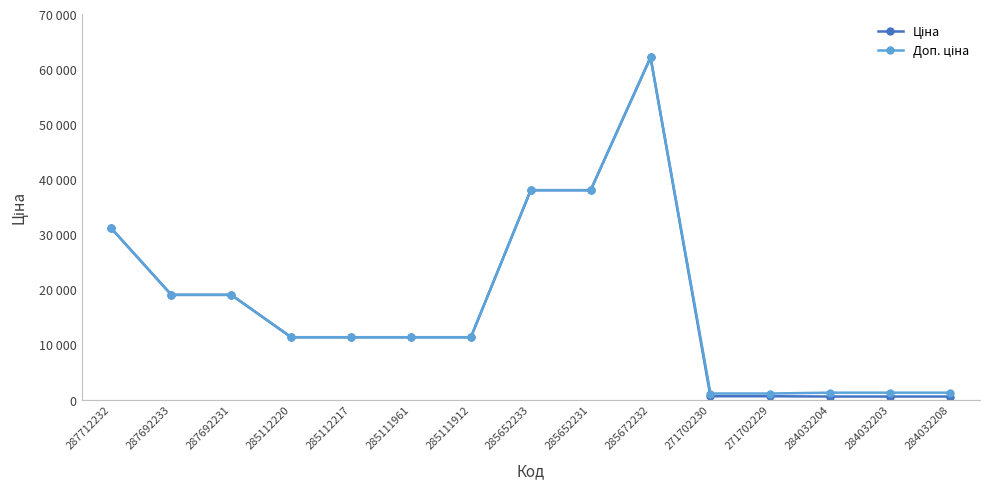

Reading left to right, list all the values displayed in this chart.

Ціна: 31058.4	19005.7	19005.7	11312.5	11312.5	11312.5	11312.5	38011.3	38011.3	62116.9	596.5	596.5	545.0	545.0	545.0
Доп. ціна: 31058.4	19005.7	19005.7	11312.5	11312.5	11312.5	11312.5	38011.3	38011.3	62116.9	1093.7	1093.7	1249.1	1249.1	1249.1